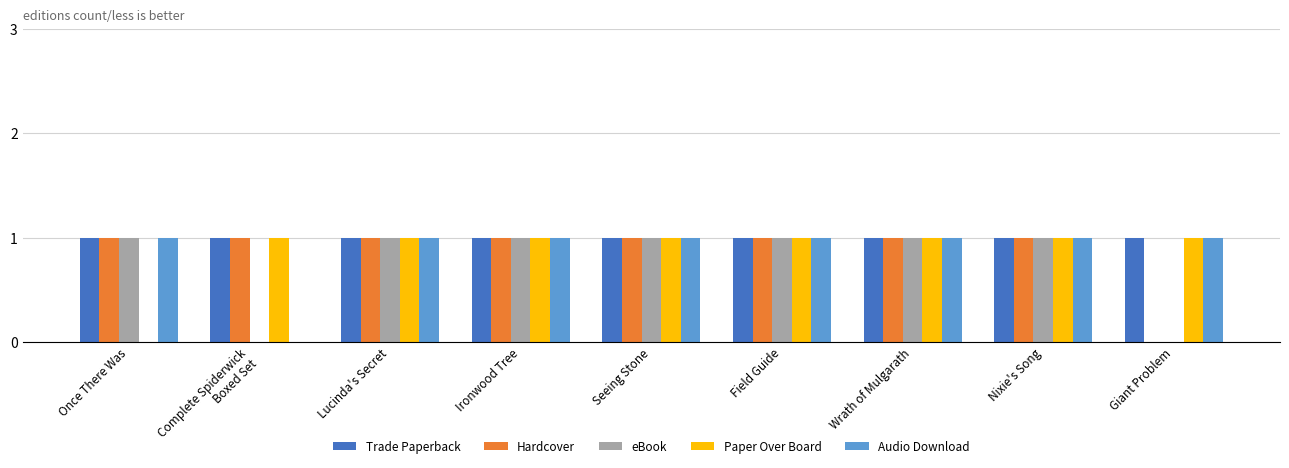

What is the total value across all series at Wrath of Mulgarath?

5